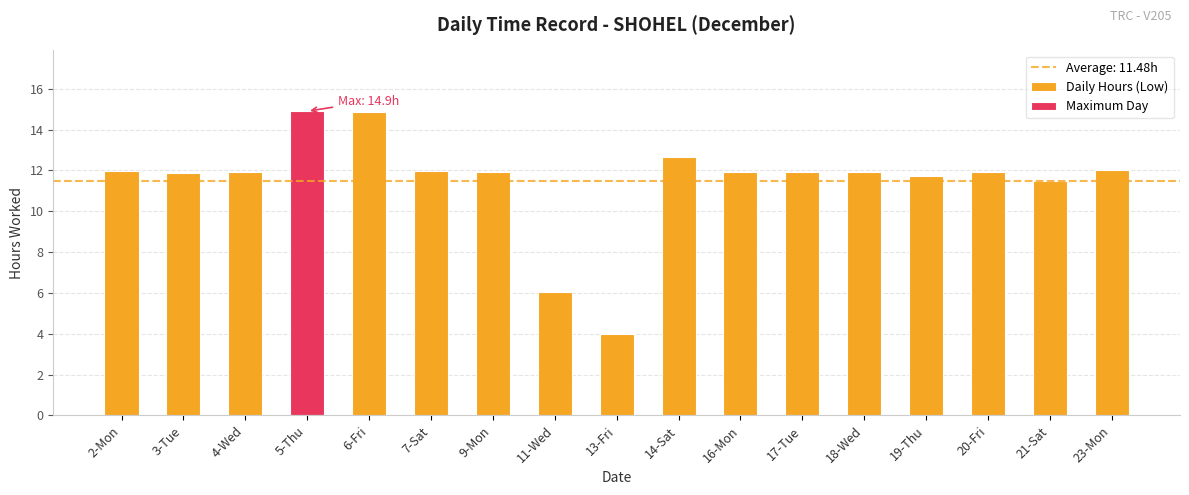

Which category has the highest value across all series?

5-Thu